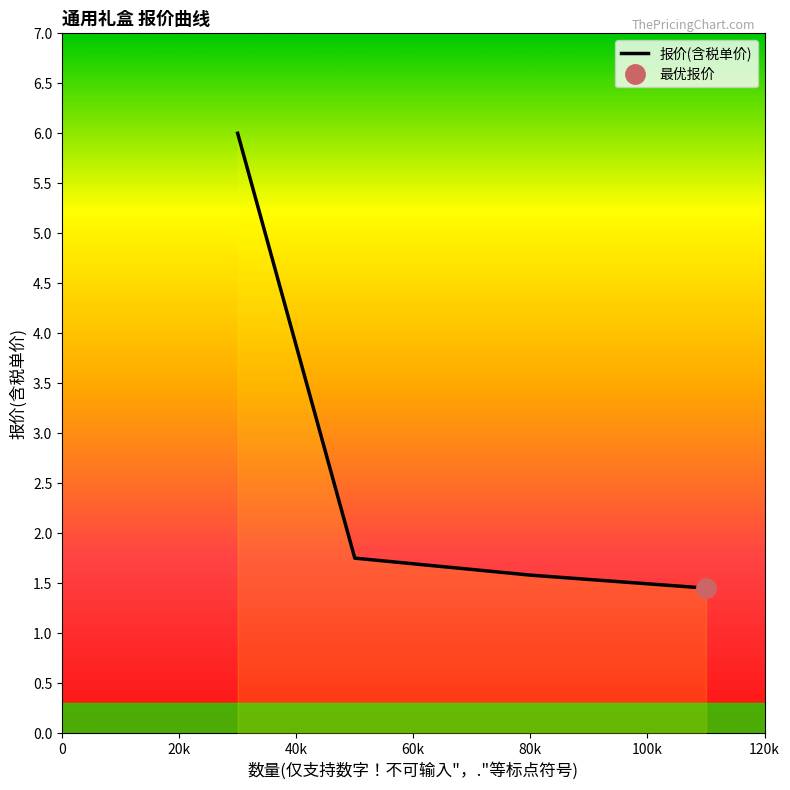

List the labels in order of value, smallest first.

110000, 80000, 50000, 30000